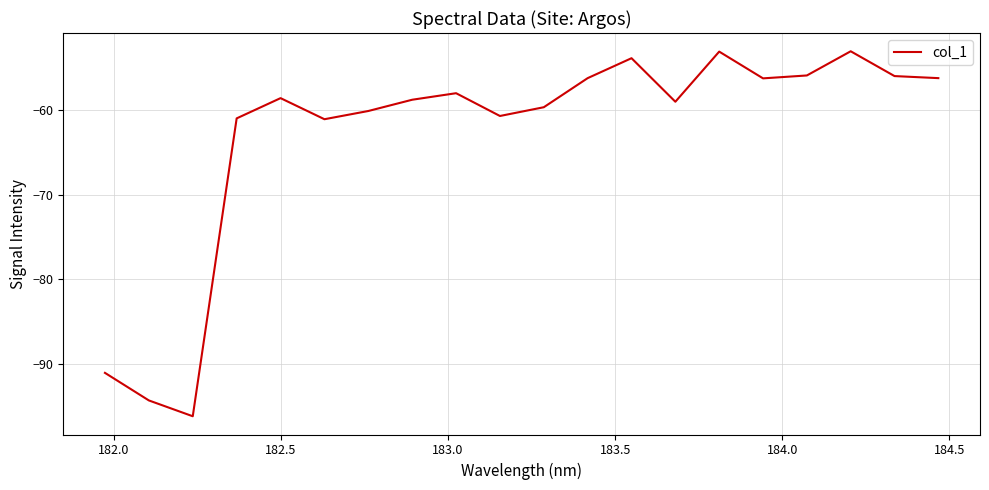

What is the greatest value displayed?

-53.0